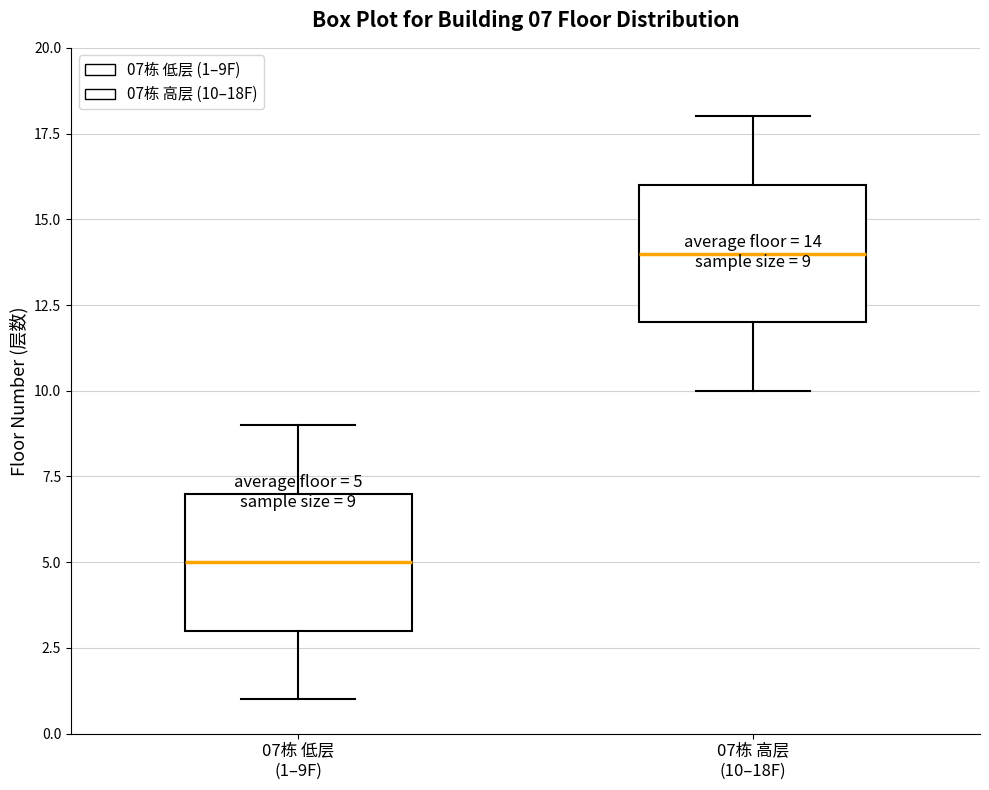

Which box's median line is the lowest?

07栋 低层 (1–9F)